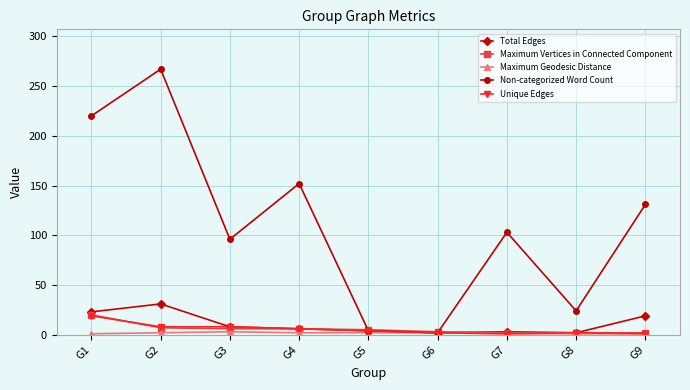

Does the chart display data point markers on the line(s)?

Yes